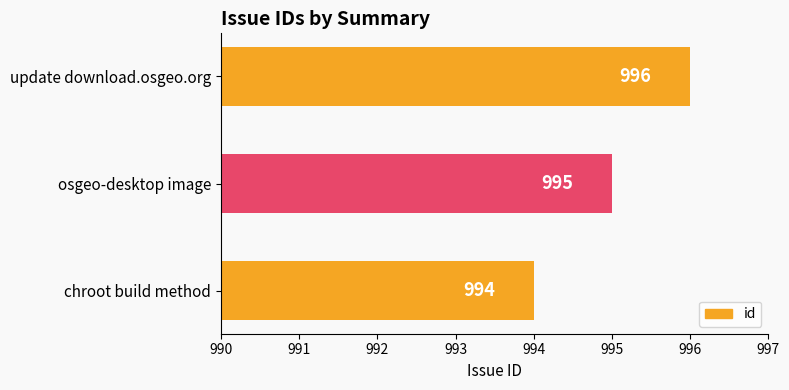

Reading bottom to top, list all the values displayed in this chart.

chroot build method=994	osgeo-desktop image=995	update download.osgeo.org=996